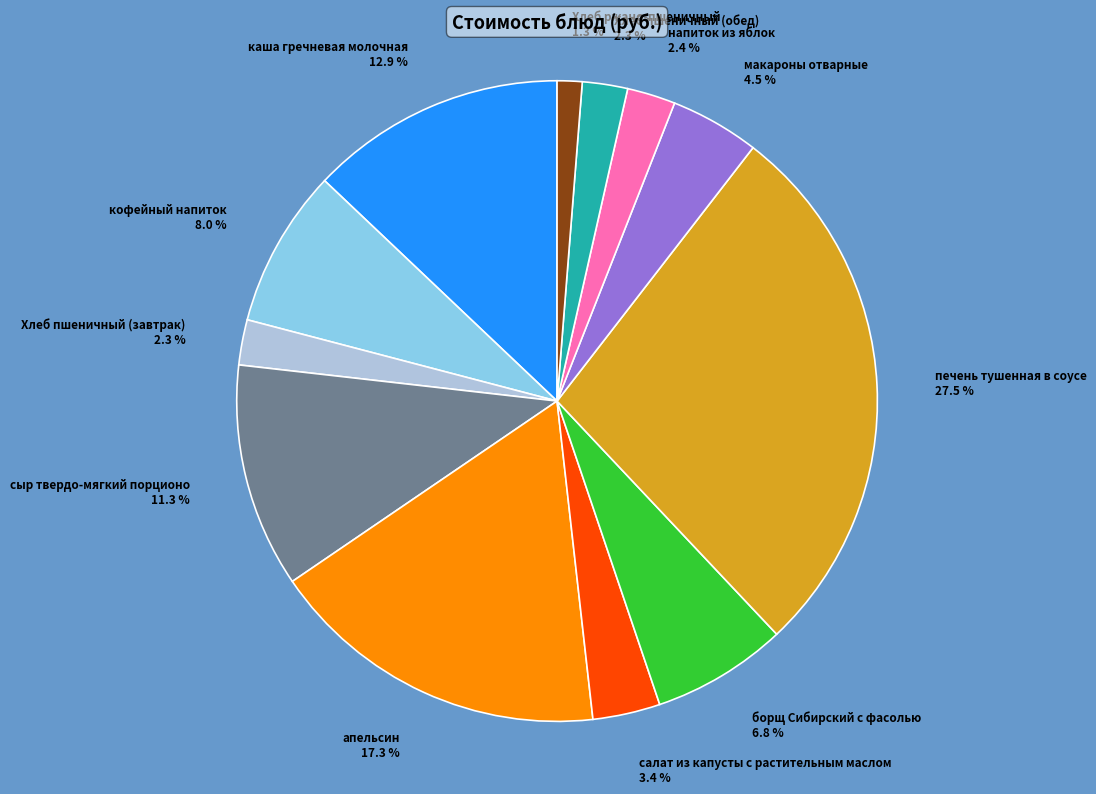

To the nearest percent, what is the average slice percentage?

8%